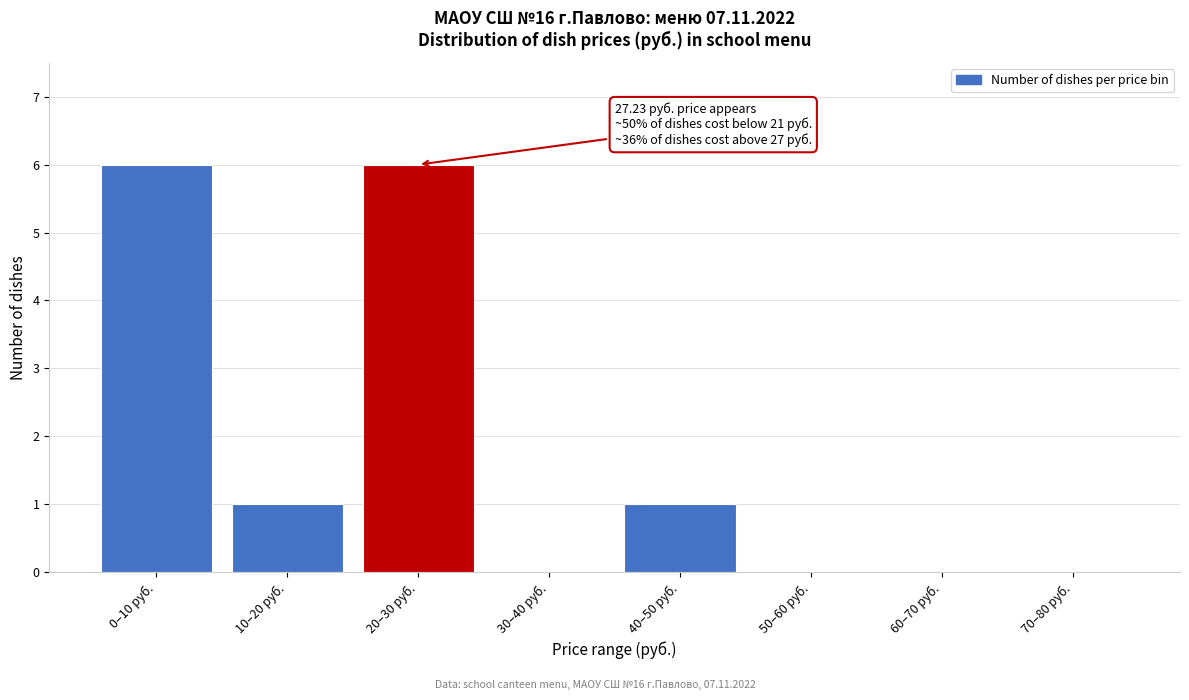

Reading right to left, list all the values displayed in this chart.

70–80 руб.=0	60–70 руб.=0	50–60 руб.=0	40–50 руб.=1	30–40 руб.=0	20–30 руб.=6	10–20 руб.=1	0–10 руб.=6